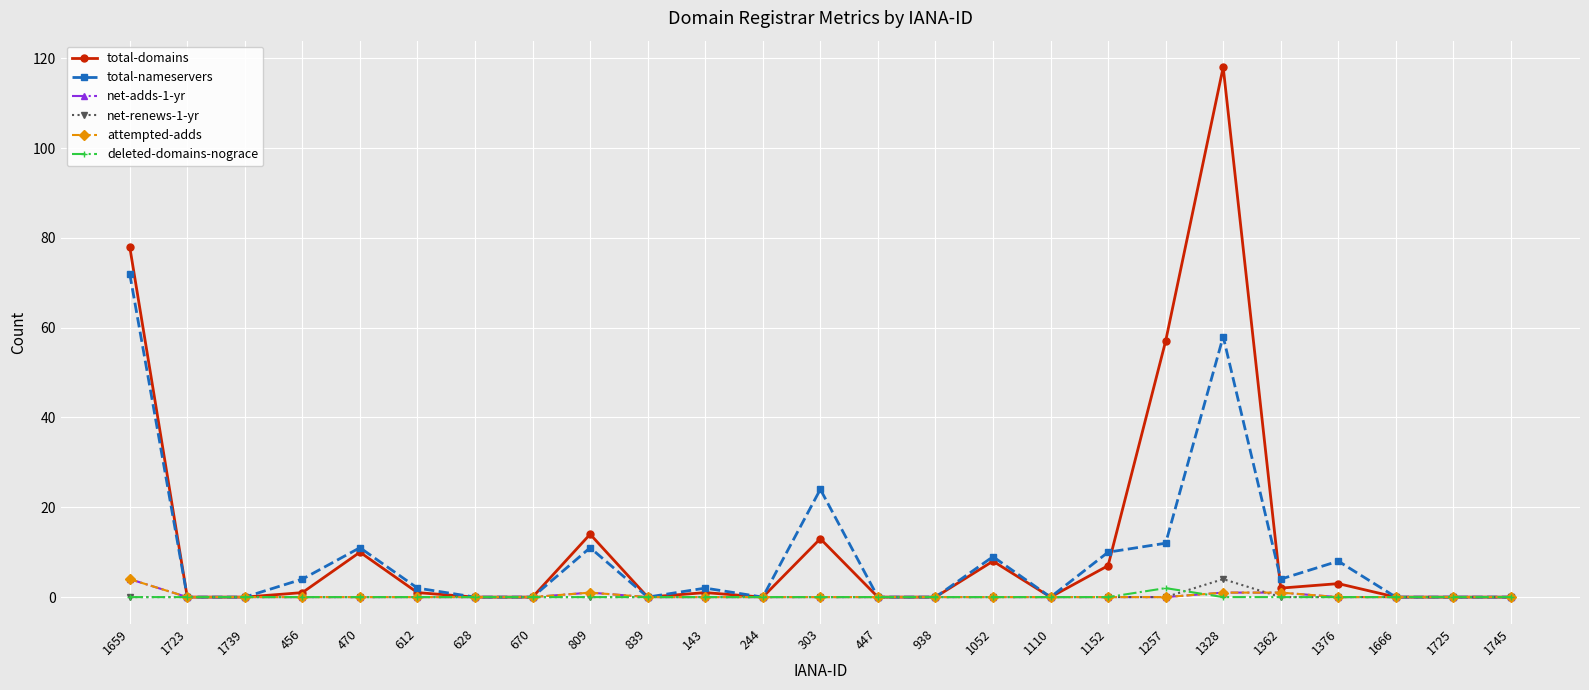

Is the value of total-nameservers at 1745 greater than the value of net-renews-1-yr at 470?

No